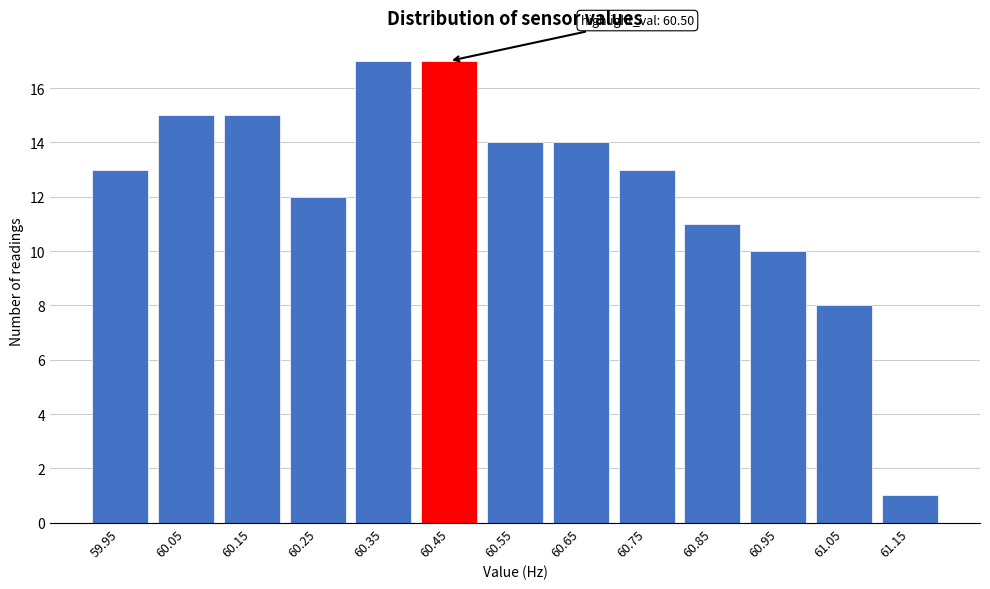

Reading left to right, transcribe all the data shown in this chart.

13	15	15	12	17	17	14	14	13	11	10	8	1